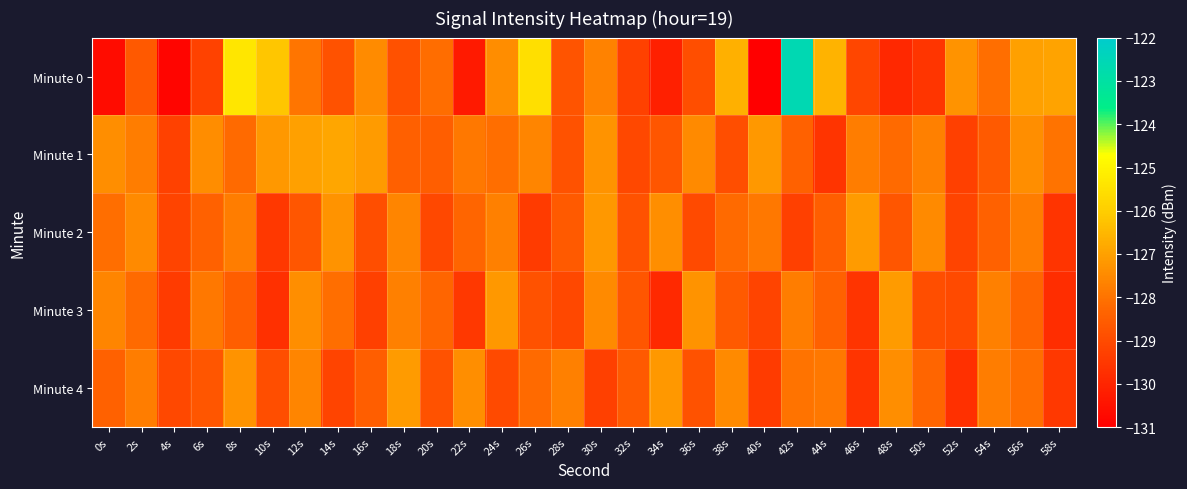

Reading left to right, what are all the values shown in this chart?

Minute 0: 0s=-130.7	2s=-128.6	4s=-130.8	6s=-129.2	8s=-125.3	10s=-126.2	12s=-127.9	14s=-128.8	16s=-127.5	18s=-128.8	20s=-128.1	22s=-130.3	24s=-127.4	26s=-125.5	28s=-128.8	30s=-127.7	32s=-129.3	34s=-130.1	36s=-128.9	38s=-126.7	40s=-131.0	42s=-122.6	44s=-126.6	46s=-129.1	48s=-129.9	50s=-129.6	52s=-127.3	54s=-128.1	56s=-127.0	58s=-126.9
Minute 1: 0s=-127.4	2s=-127.8	4s=-129.3	6s=-127.4	8s=-128.2	10s=-127.2	12s=-127.0	14s=-126.9	16s=-127.1	18s=-128.4	20s=-128.5	22s=-127.9	24s=-128.1	26s=-127.6	28s=-128.8	30s=-127.3	32s=-129.1	34s=-128.7	36s=-127.5	38s=-128.9	40s=-127.2	42s=-128.4	44s=-129.6	46s=-127.8	48s=-128.2	50s=-127.7	52s=-129.3	54s=-128.6	56s=-127.4	58s=-128.0
Minute 2: 0s=-128.1	2s=-127.5	4s=-129.2	6s=-128.4	8s=-127.8	10s=-129.5	12s=-128.7	14s=-127.3	16s=-128.9	18s=-127.6	20s=-129.1	22s=-128.3	24s=-127.7	26s=-129.4	28s=-128.6	30s=-127.2	32s=-128.8	34s=-127.4	36s=-129.0	38s=-128.2	40s=-127.9	42s=-129.3	44s=-128.5	46s=-127.1	48s=-128.7	50s=-127.5	52s=-129.2	54s=-128.4	56s=-127.8	58s=-129.6
Minute 3: 0s=-127.6	2s=-128.2	4s=-129.4	6s=-127.9	8s=-128.5	10s=-129.7	12s=-127.4	14s=-128.1	16s=-129.3	18s=-127.7	20s=-128.3	22s=-129.5	24s=-127.2	26s=-128.8	28s=-129.1	30s=-127.5	32s=-128.7	34s=-129.9	36s=-127.3	38s=-128.6	40s=-129.2	42s=-127.8	44s=-128.4	46s=-129.6	48s=-127.1	50s=-128.9	52s=-129.0	54s=-127.7	56s=-128.3	58s=-129.8
Minute 4: 0s=-128.4	2s=-127.8	4s=-129.1	6s=-128.7	8s=-127.3	10s=-128.9	12s=-127.6	14s=-129.2	16s=-128.5	18s=-127.1	20s=-128.8	22s=-127.4	24s=-129.0	26s=-128.2	28s=-127.7	30s=-129.3	32s=-128.6	34s=-127.2	36s=-128.8	38s=-127.5	40s=-129.4	42s=-128.0	44s=-127.9	46s=-129.6	48s=-127.4	50s=-128.3	52s=-129.7	54s=-127.8	56s=-128.1	58s=-129.5